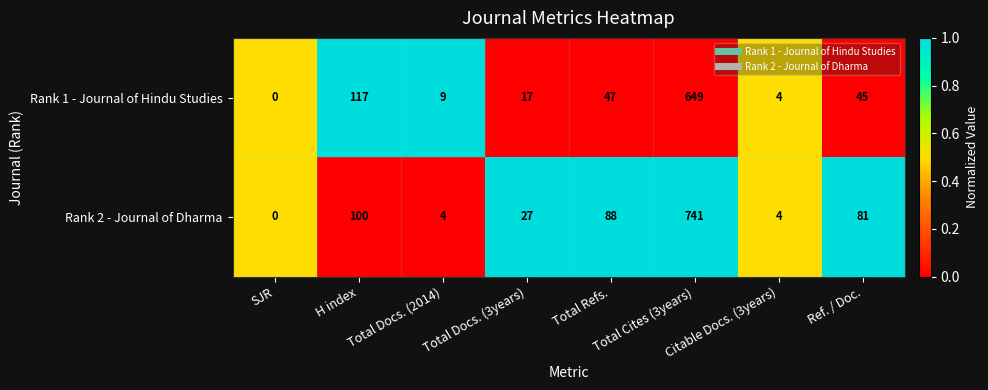

What is the average value of the Rank 2 - Journal of Dharma series?

131